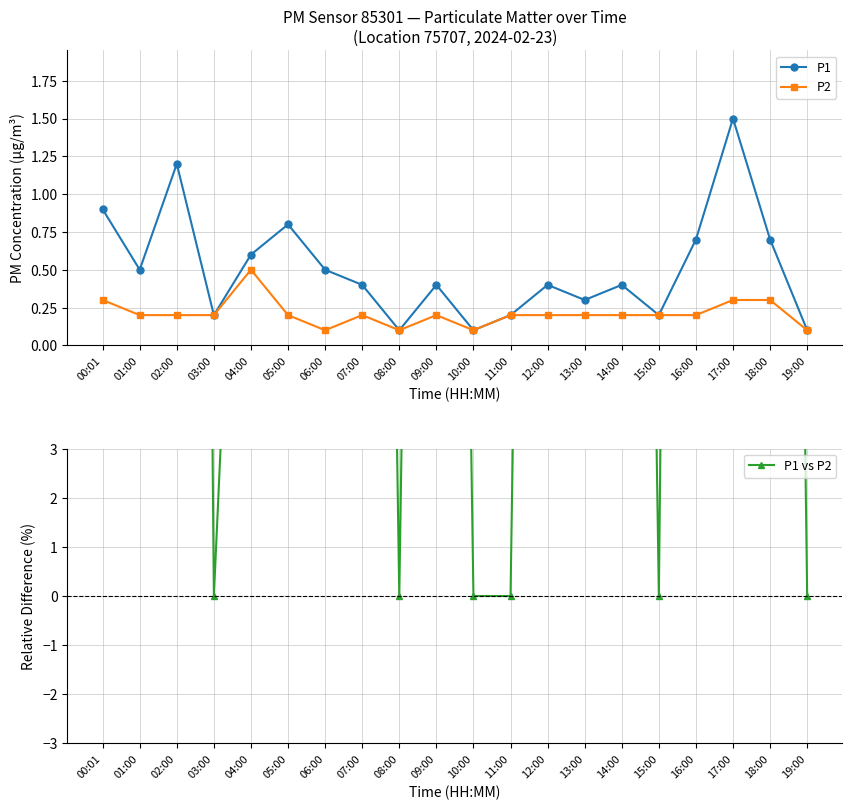

Reading left to right, what are all the values shown in this chart?

P1: 00:01=0.9	01:00=0.5	02:00=1.2	03:00=0.2	04:00=0.6	05:00=0.8	06:00=0.5	07:00=0.4	08:00=0.1	09:00=0.4	10:00=0.1	11:00=0.2	12:00=0.4	13:00=0.3	14:00=0.4	15:00=0.2	16:00=0.7	17:00=1.5	18:00=0.7	19:00=0.1
P2: 00:01=0.3	01:00=0.2	02:00=0.2	03:00=0.2	04:00=0.5	05:00=0.2	06:00=0.1	07:00=0.2	08:00=0.1	09:00=0.2	10:00=0.1	11:00=0.2	12:00=0.2	13:00=0.2	14:00=0.2	15:00=0.2	16:00=0.2	17:00=0.3	18:00=0.3	19:00=0.1
P1 vs P2: 00:01=66.7	01:00=60.0	02:00=83.3	03:00=0.0	04:00=16.7	05:00=75.0	06:00=80.0	07:00=50.0	08:00=0.0	09:00=50.0	10:00=0.0	11:00=0.0	12:00=50.0	13:00=33.3	14:00=50.0	15:00=0.0	16:00=71.4	17:00=80.0	18:00=57.1	19:00=0.0